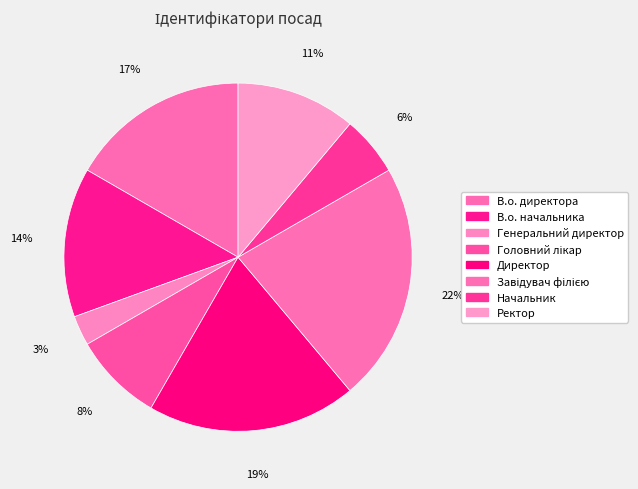

Is it true that Головний лікар is 16% of the pie?

False